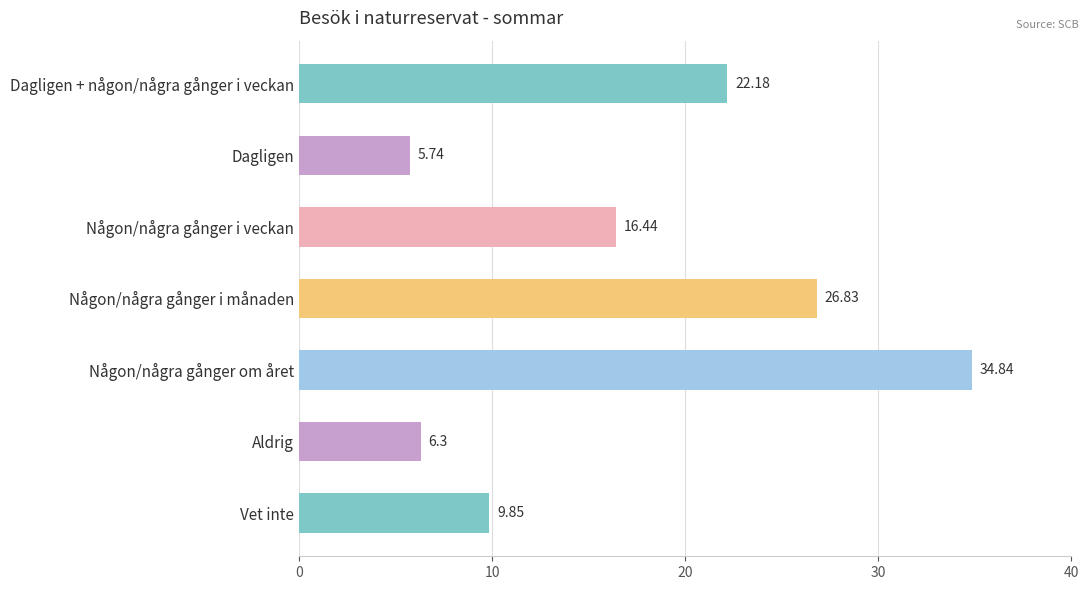

What is the label of the 2nd bar from the top?

Dagligen